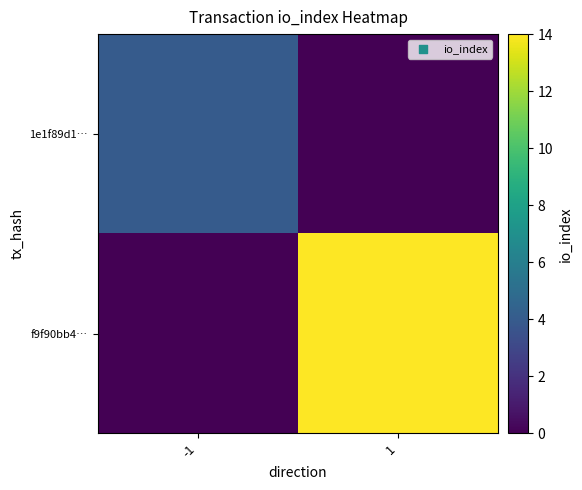

Reading left to right, what are all the values shown in this chart?

1e1f89d1…: -1=4	1=0
f9f90bb4…: -1=0	1=14